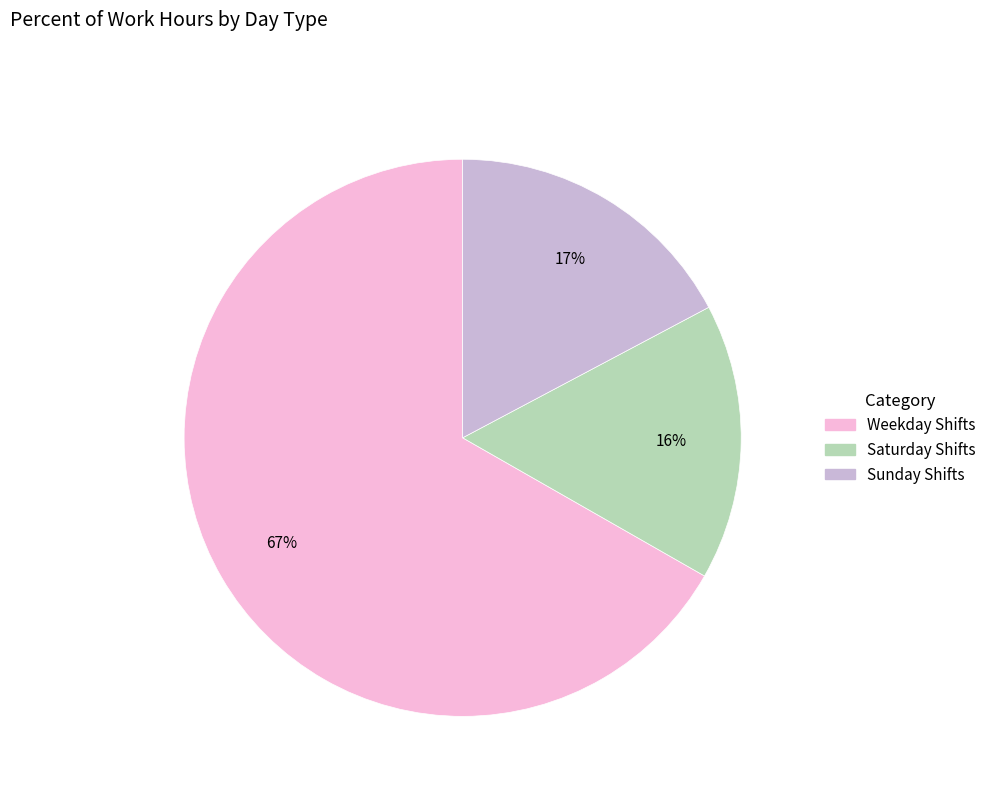

Which slice is the largest?

Weekday Shifts